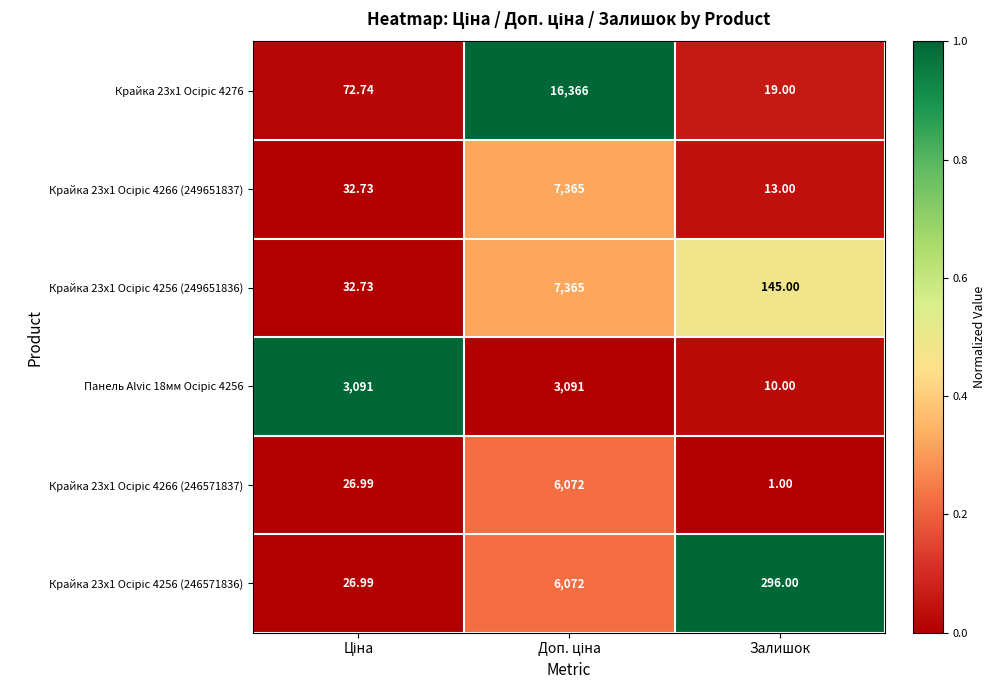

At which category does the chart reach its minimum across all series?

Залишок